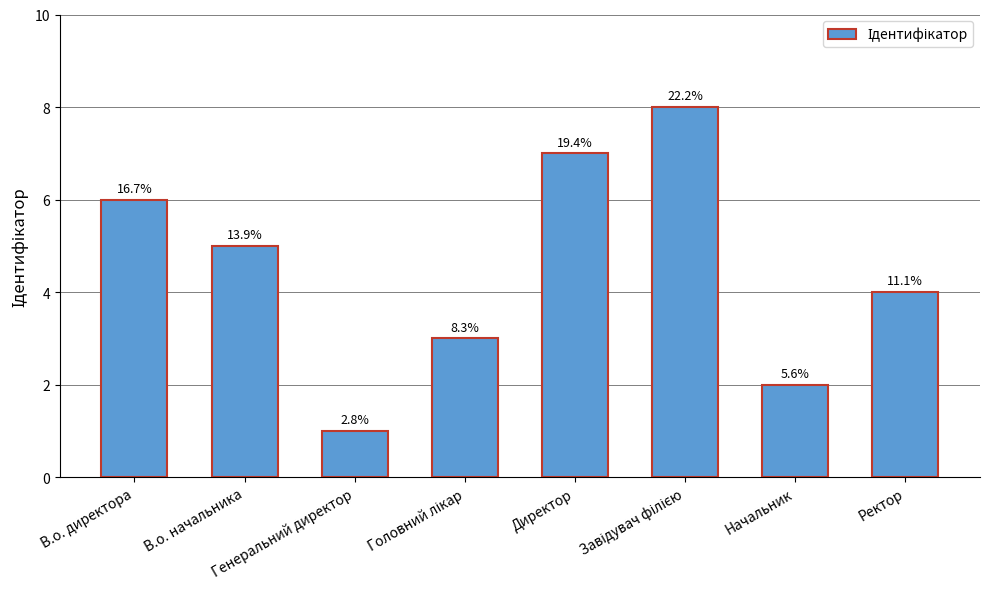

How many bars are there in total?

8